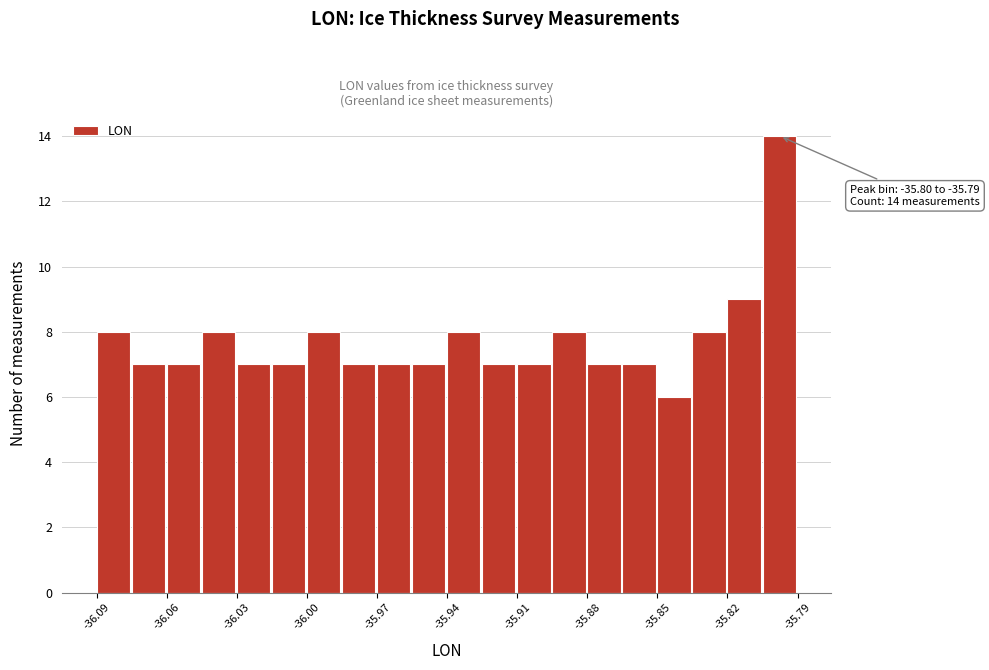

Read against the x-axis, roughly where is the centre of the tallest bar?

-35.795